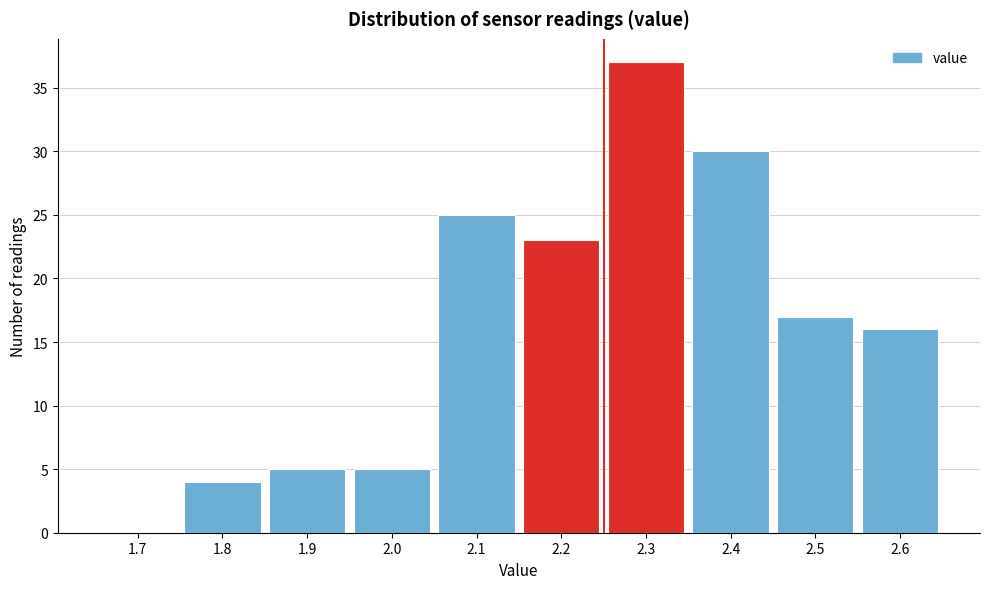

Reading left to right, list all the values displayed in this chart.

1.7=0	1.8=4	1.9=5	2.0=5	2.1=25	2.2=23	2.3=37	2.4=30	2.5=17	2.6=16